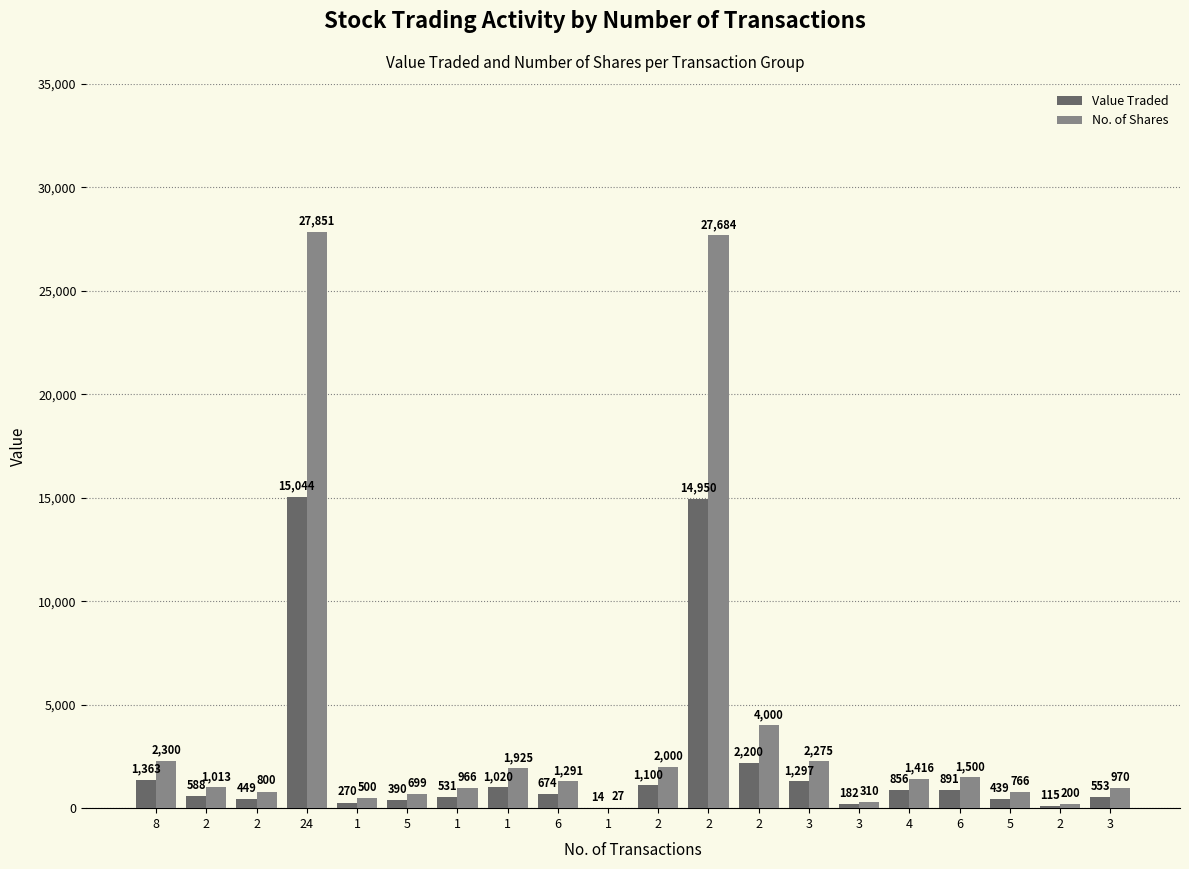

How many groups of bars are there?

20